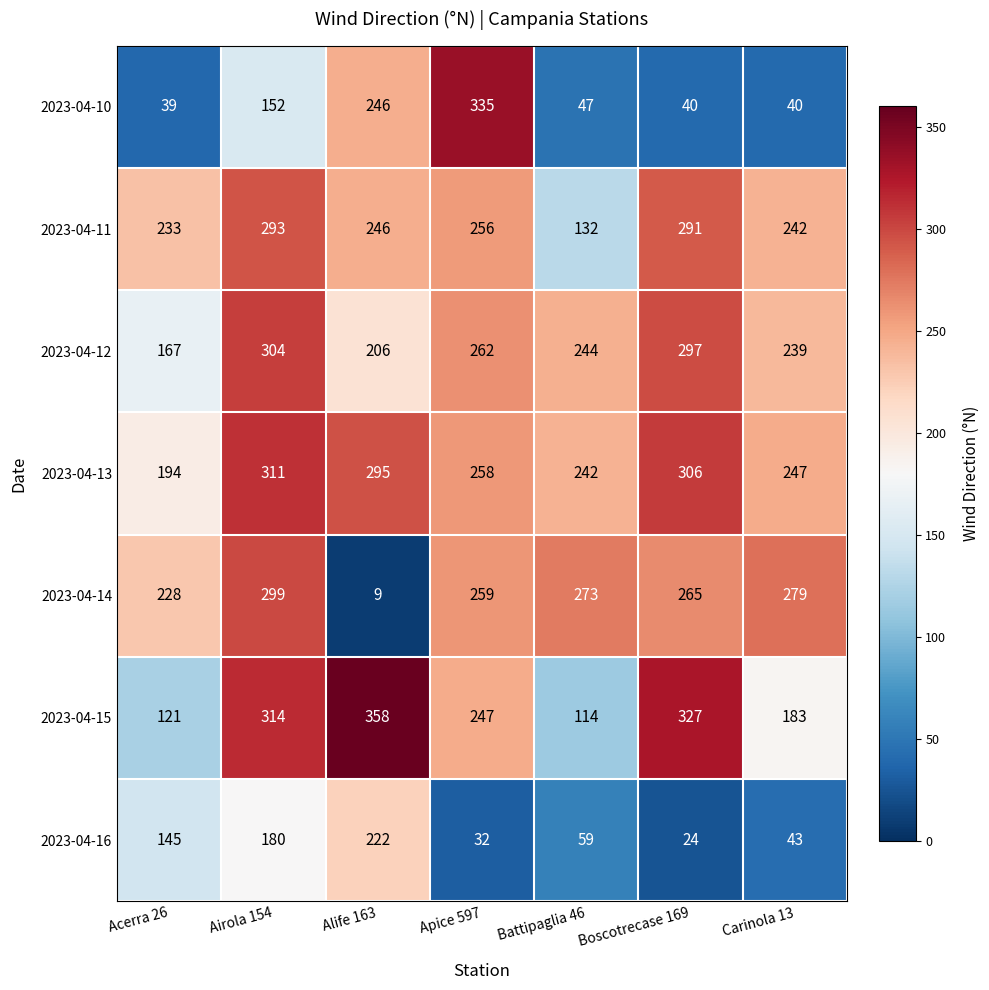

What is the smallest value displayed?

9